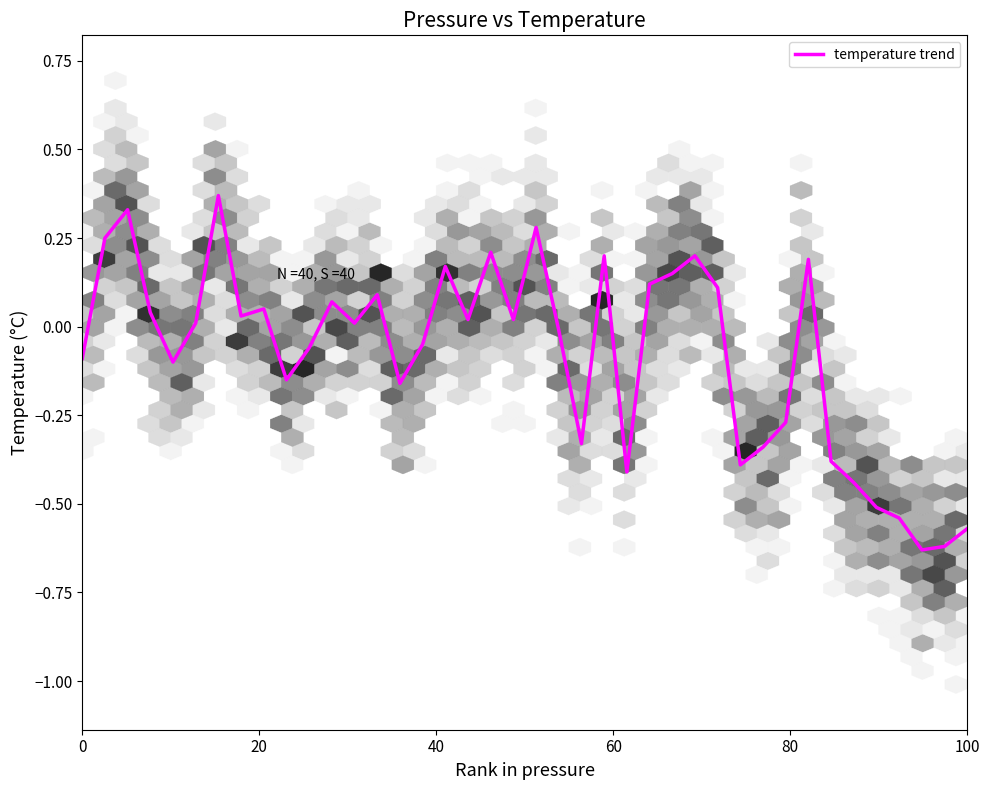

What is the difference between the maximum and minimum values?

1.0